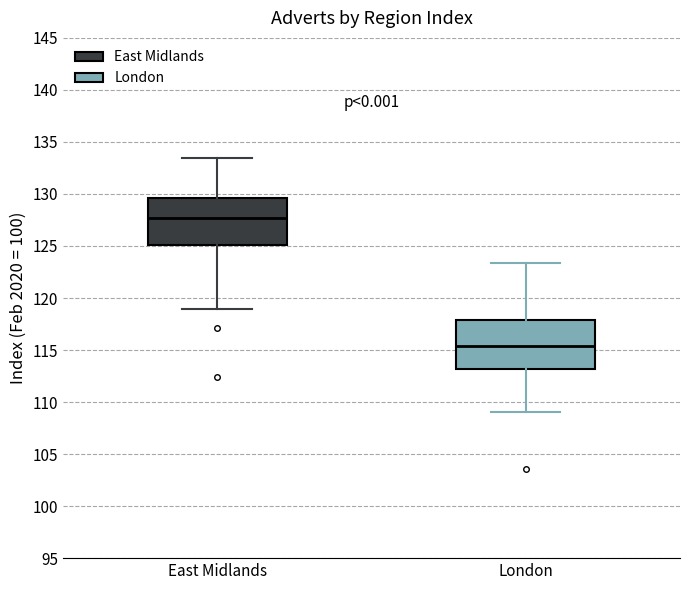

Reading left to right, read every box against the y-axis: the position of its median line, the range the box covers, and the ends of its whiskers. The values are not printed on the chart, so give them approximately, as read against the axis.

East Midlands: median 127.5, box 125.0 to 129.5, whiskers 119.0 to 133.5
London: median 115.5, box 113.0 to 118.0, whiskers 109.0 to 123.5